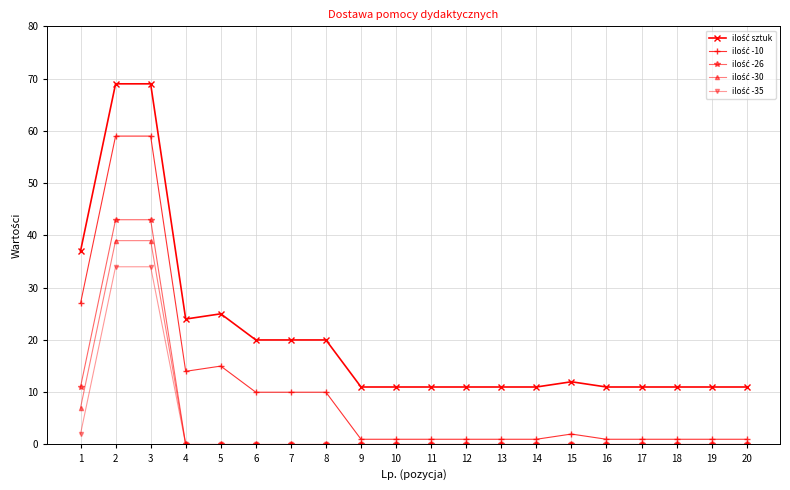

Reading right to left, what are all the values shown in this chart?

ilość sztuk: 20=11	19=11	18=11	17=11	16=11	15=12	14=11	13=11	12=11	11=11	10=11	9=11	8=20	7=20	6=20	5=25	4=24	3=69	2=69	1=37
ilość -10: 20=1	19=1	18=1	17=1	16=1	15=2	14=1	13=1	12=1	11=1	10=1	9=1	8=10	7=10	6=10	5=15	4=14	3=59	2=59	1=27
ilość -26: 20=0	19=0	18=0	17=0	16=0	15=0	14=0	13=0	12=0	11=0	10=0	9=0	8=0	7=0	6=0	5=0	4=0	3=43	2=43	1=11
ilość -30: 20=0	19=0	18=0	17=0	16=0	15=0	14=0	13=0	12=0	11=0	10=0	9=0	8=0	7=0	6=0	5=0	4=0	3=39	2=39	1=7
ilość -35: 20=0	19=0	18=0	17=0	16=0	15=0	14=0	13=0	12=0	11=0	10=0	9=0	8=0	7=0	6=0	5=0	4=0	3=34	2=34	1=2